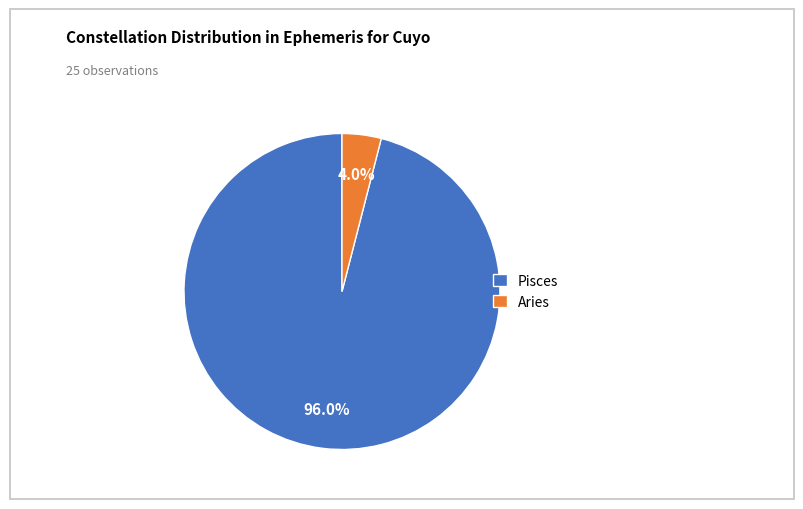

What is the largest slice in the pie chart?

Pisces